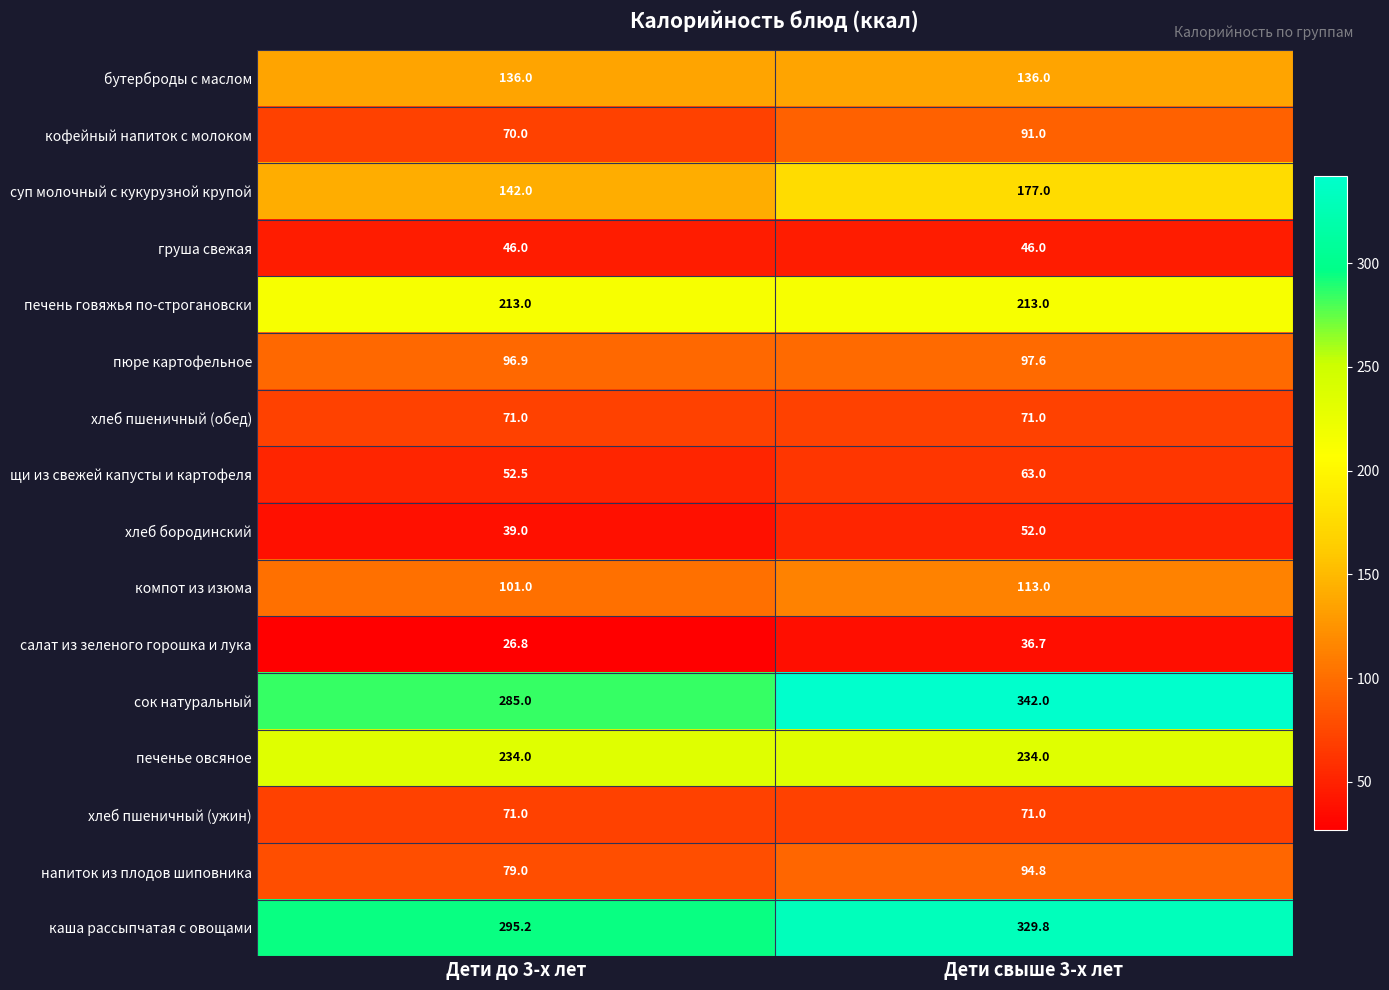

At how many categories does at least one series exceed 88?

2